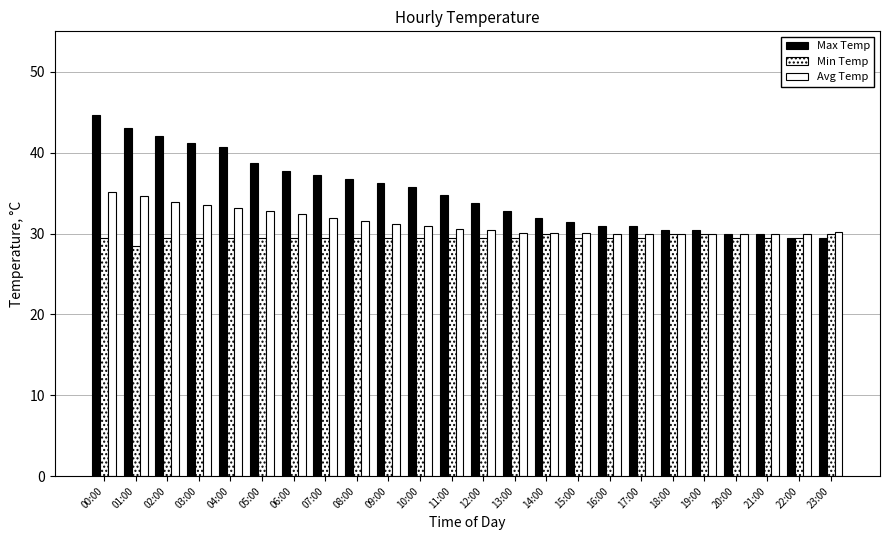

True or false: Min Temp has a value of 28.4 at 01:00.

True